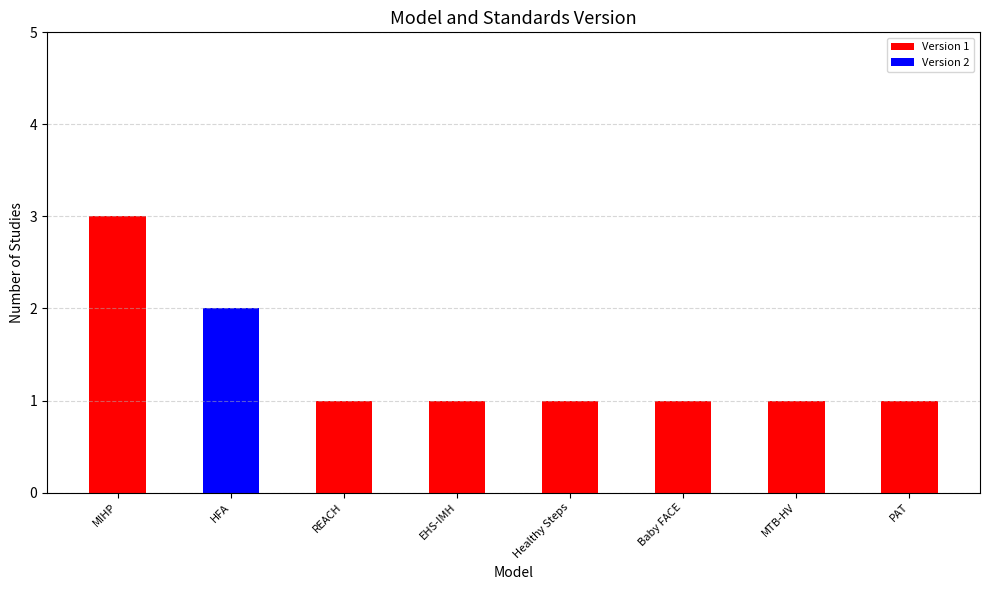

At which label does Version 1 reach its peak?

MIHP